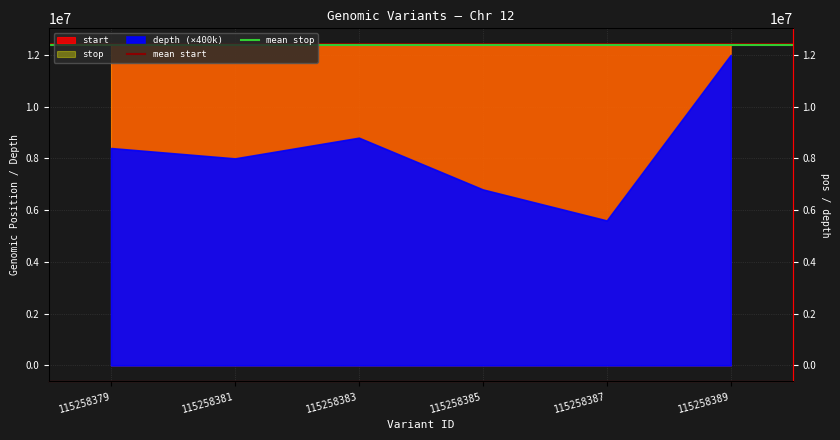

What is the sum of the mean stop values at 115258379 and 115258381?

24787623.9